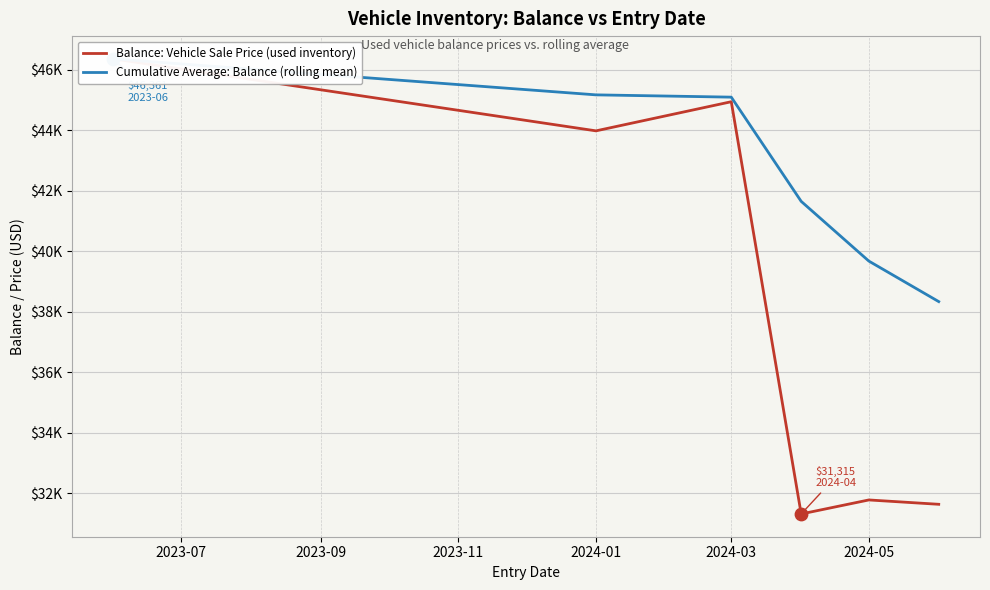

Which series contains the highest Y value?

Balance: Vehicle Sale Price (used inventory)